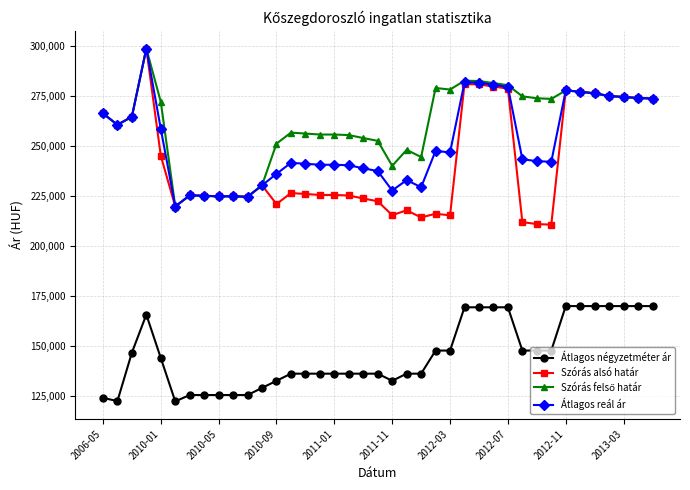

Which series has the largest range (max minus min)?

Szórás alsó határ